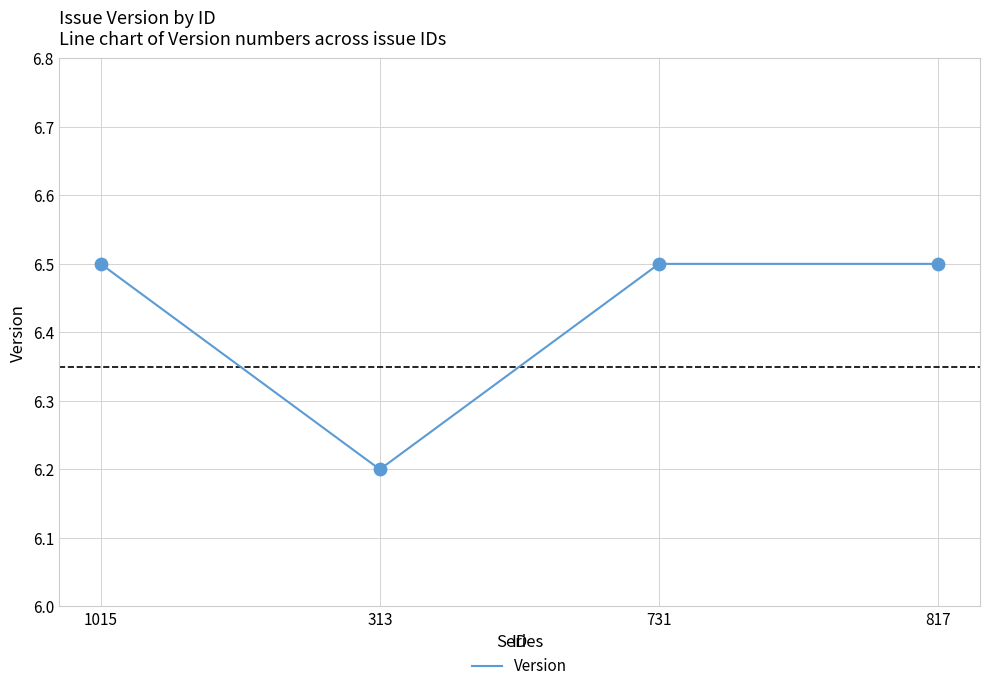

What is the ratio of the value at 817 to the value at 313?

1.0